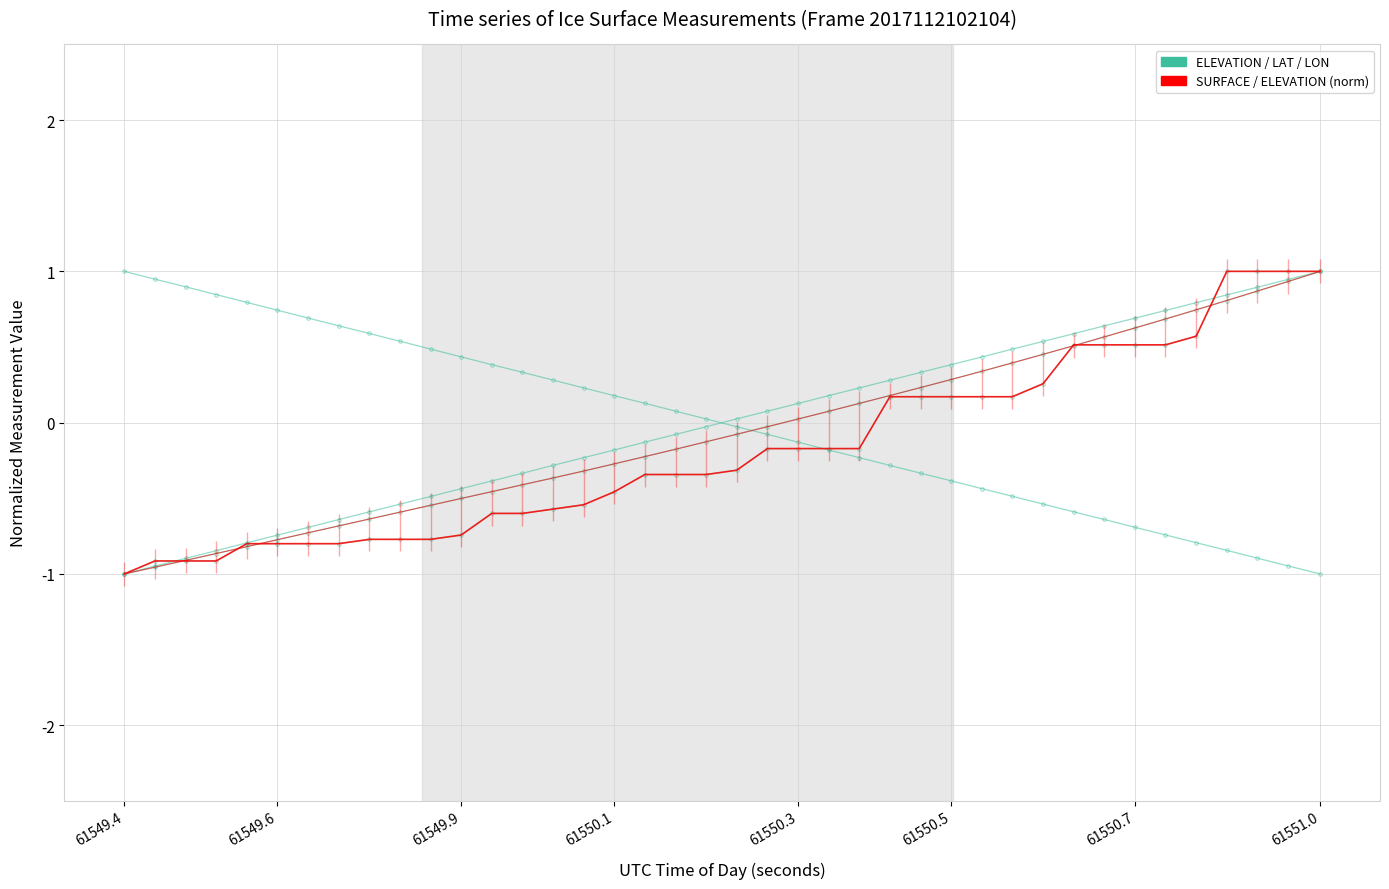

Where do ELEVATION (norm) and SURFACE (norm) first cross each other?

61549.6 and 61549.9